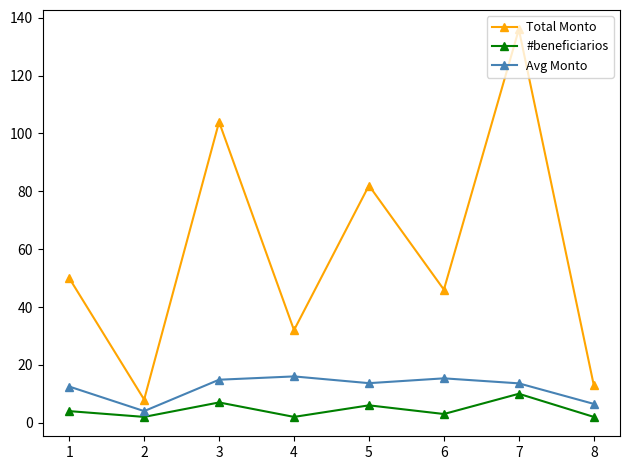

Rank the series at 3 from highest to lowest value.

Total Monto, Avg Monto, #beneficiarios